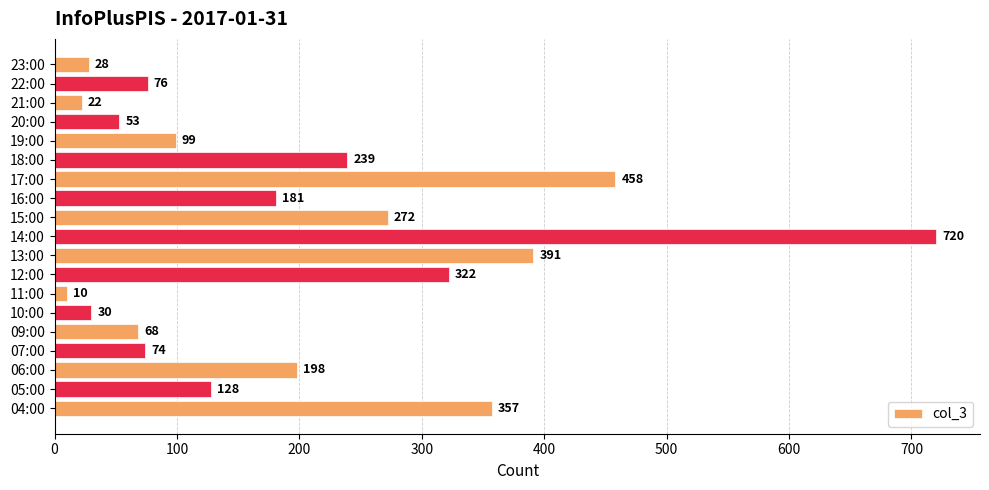

Which label corresponds to the smallest value in the chart?

11:00